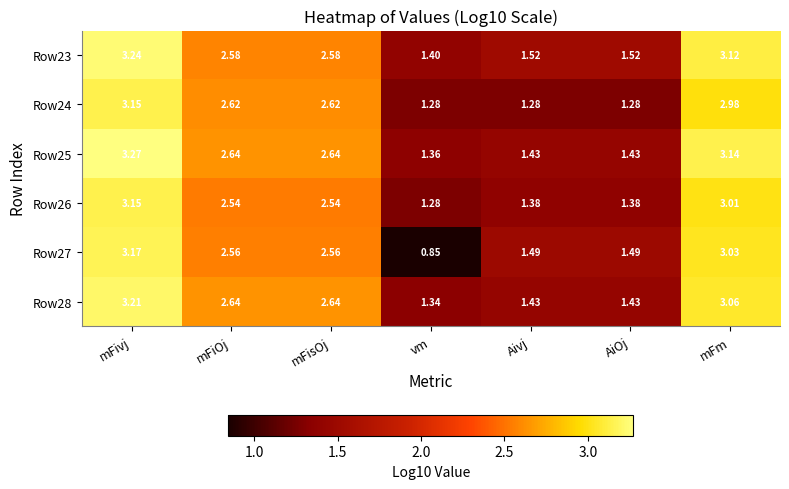

Which category has the highest value across all series?

mFivj